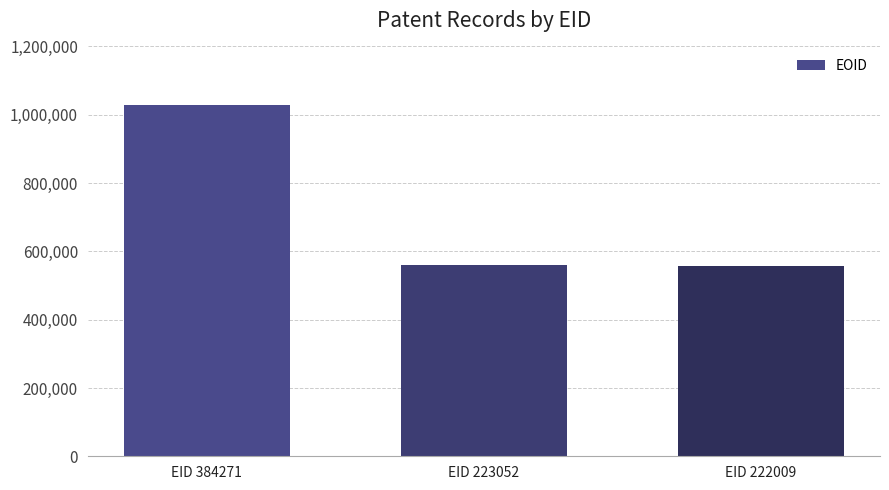

Approximately how many times larger is the value at EID 384271 compared to EID 222009?

1.8